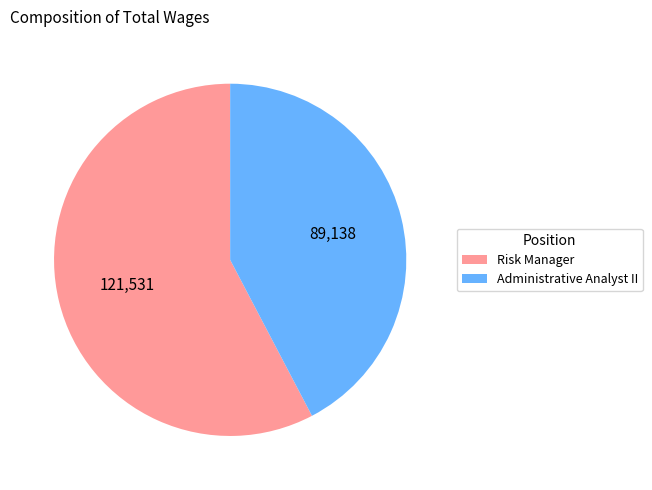

The Administrative Analyst II slice represents 42% of the pie. True or false?

True